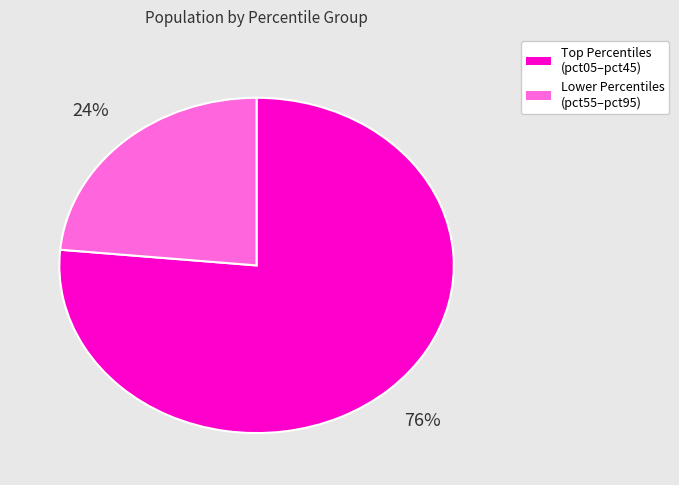

Does any single category account for the majority?

Yes